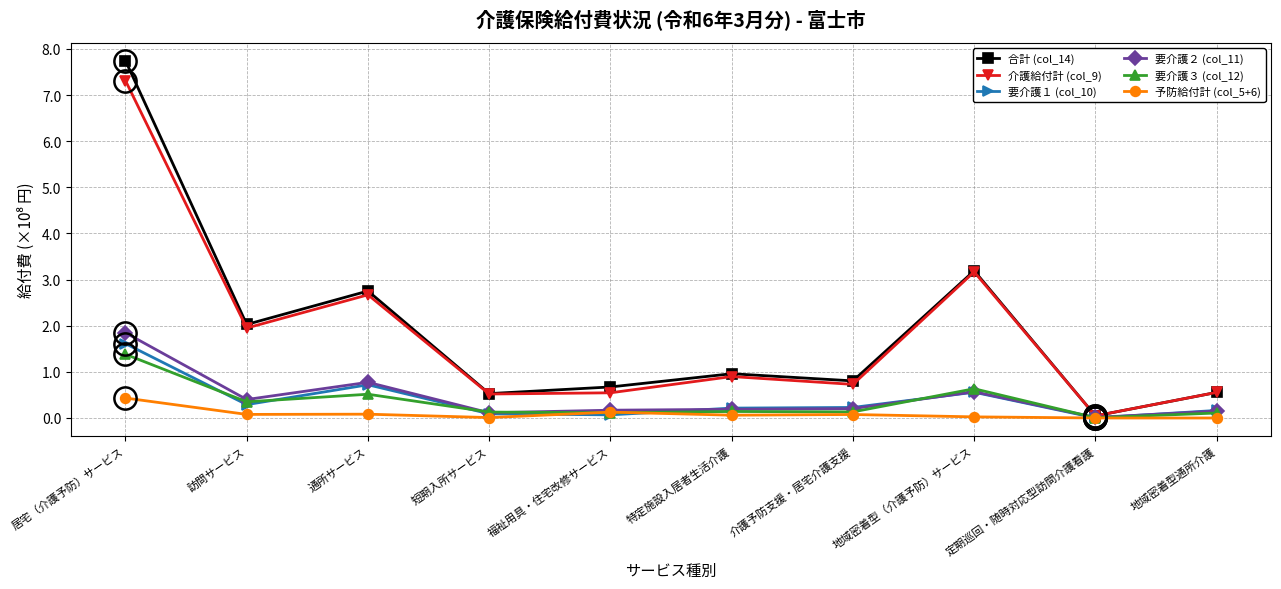

Is this an area chart (filled region under the line)?

No